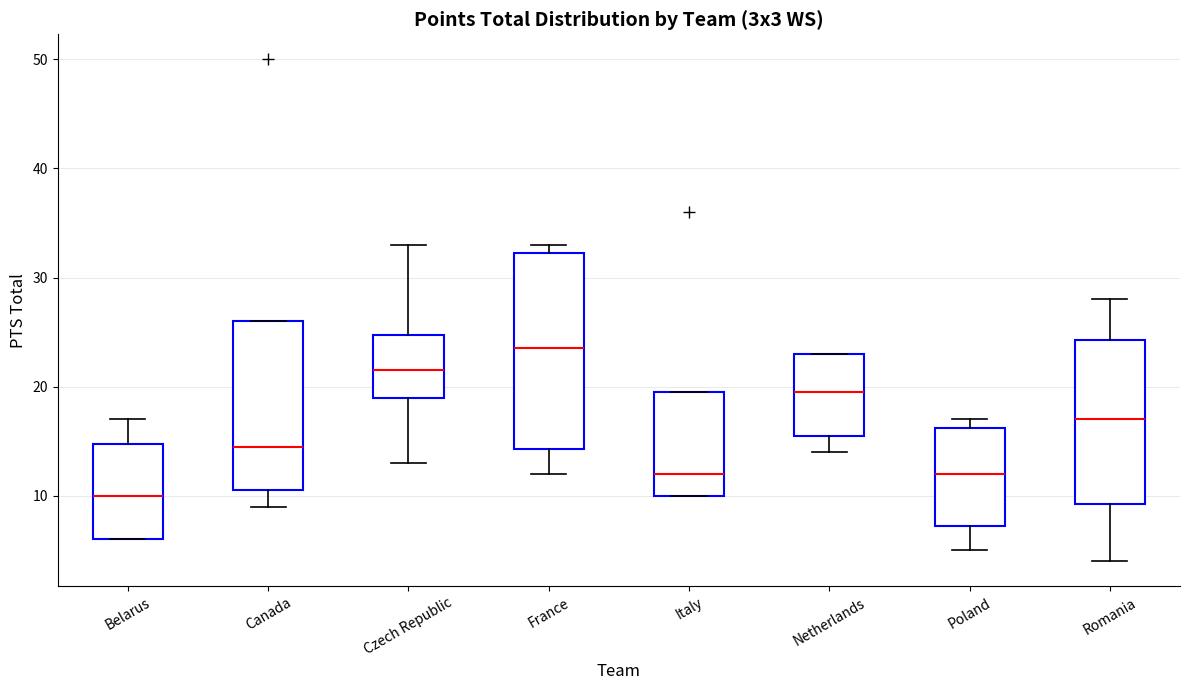

Where is the lower edge of the box for Italy on the y-axis? The values are not printed on the chart, so give them approximately, as read against the axis.

10